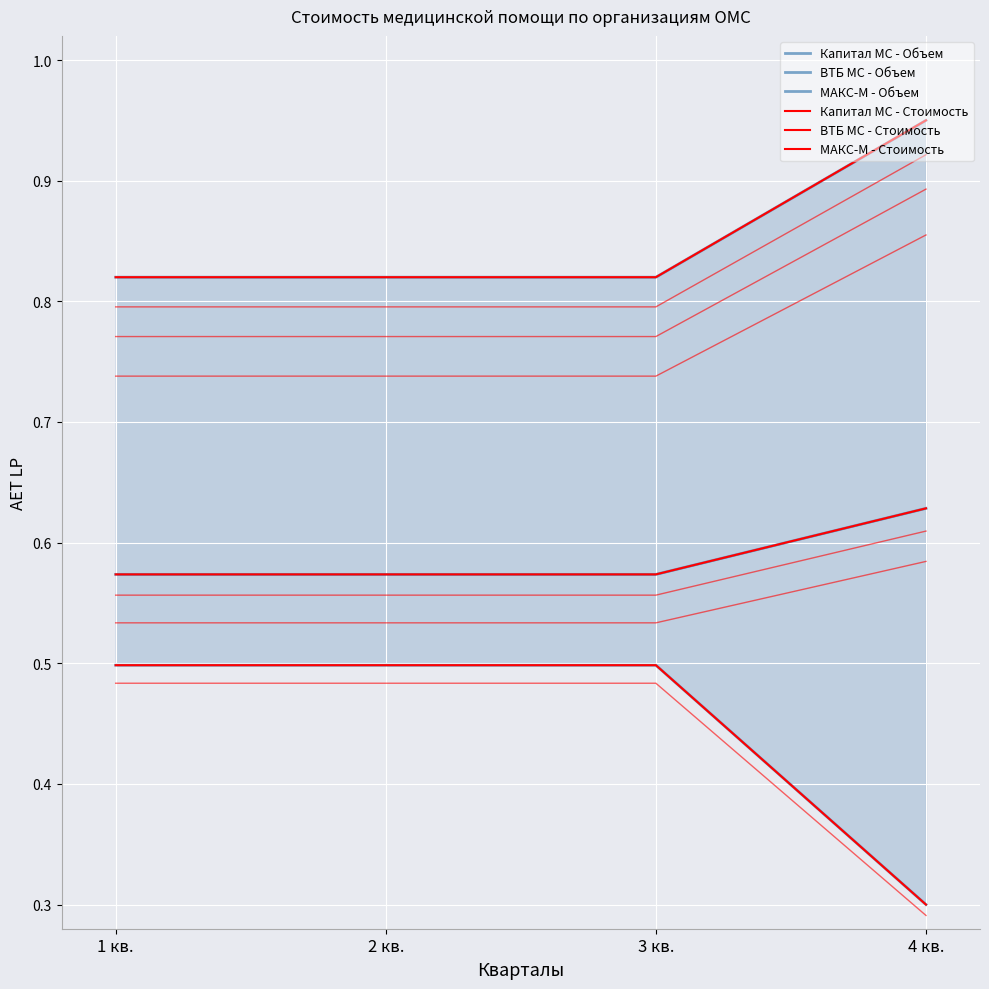

The value of ВТБ МС - Объем at 3 кв. is 0.6. True or false?

True